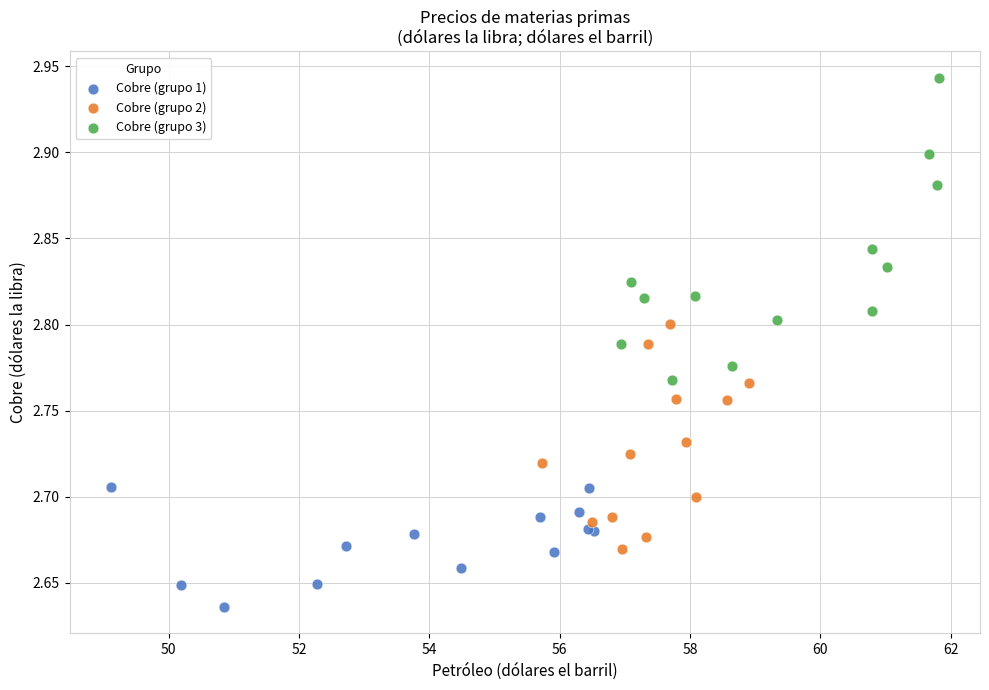

Which series has the widest spread of Y values?

Cobre (grupo 3)